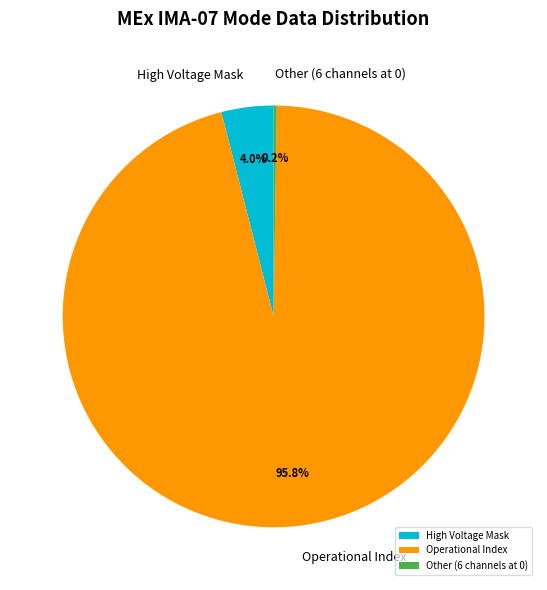

Is there any slice that represents more than half of the pie?

Yes